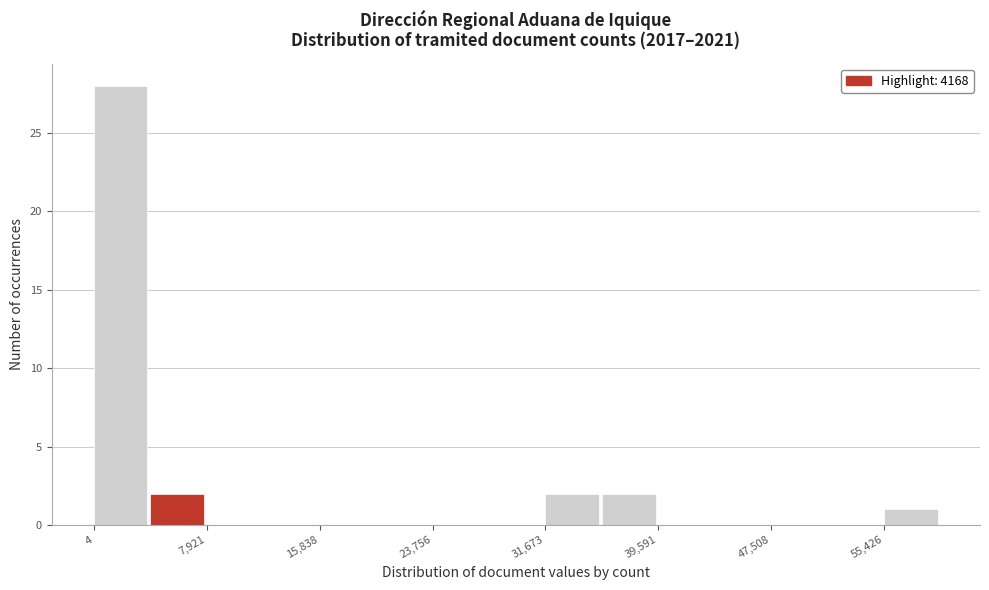

Around what value on the x-axis is the tallest bar? Give the approximate position of its centre, as read against the axis.

2000